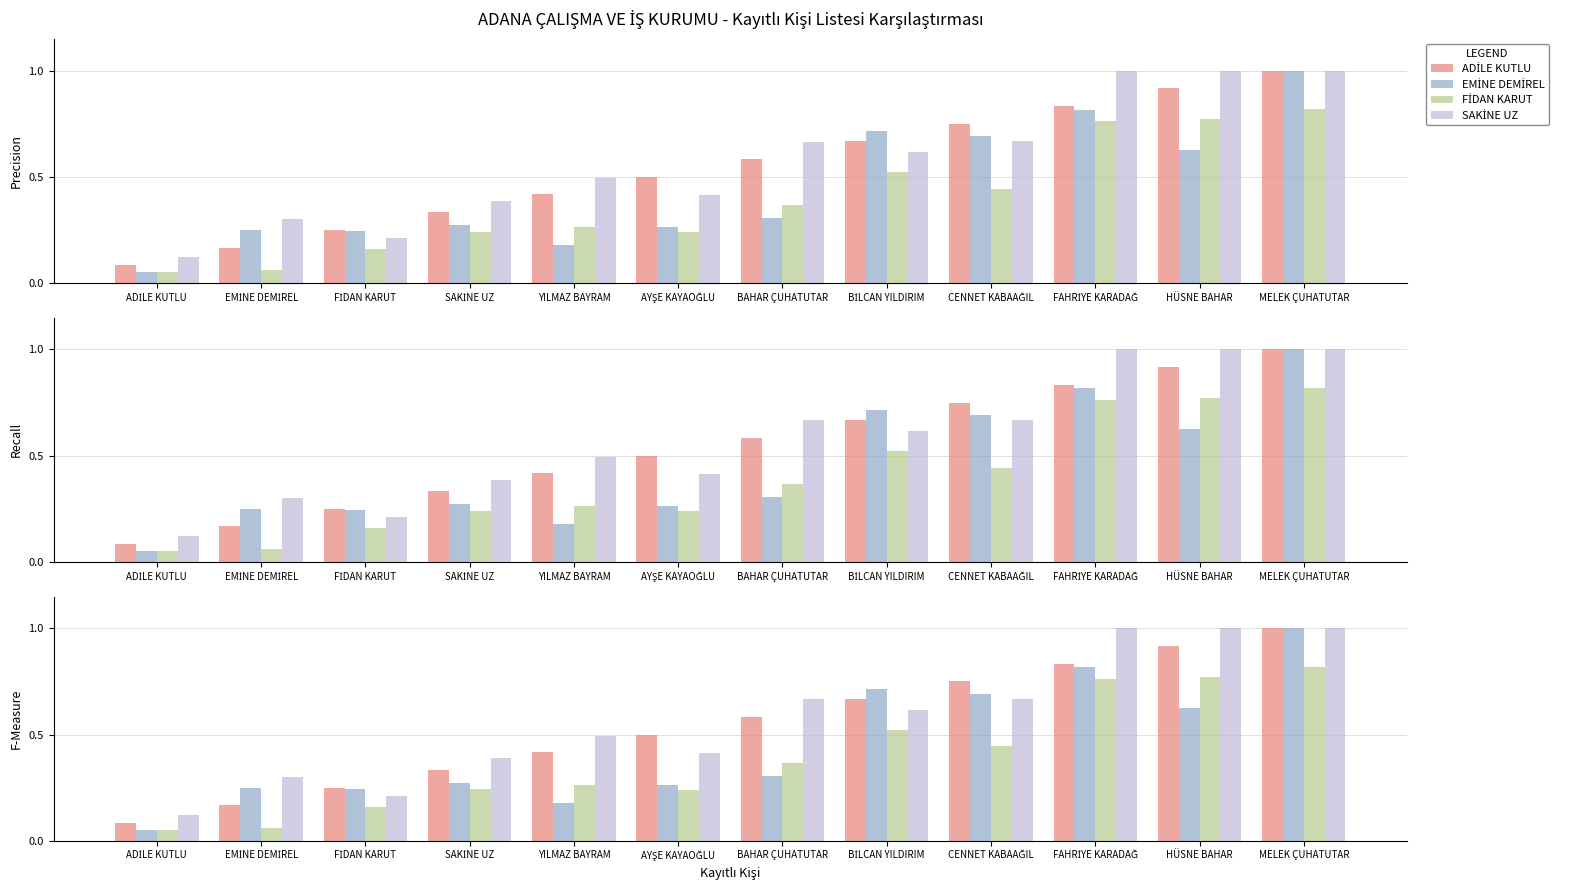

At which category is the sum across all series the highest?

MELEK ÇUHATUTAR